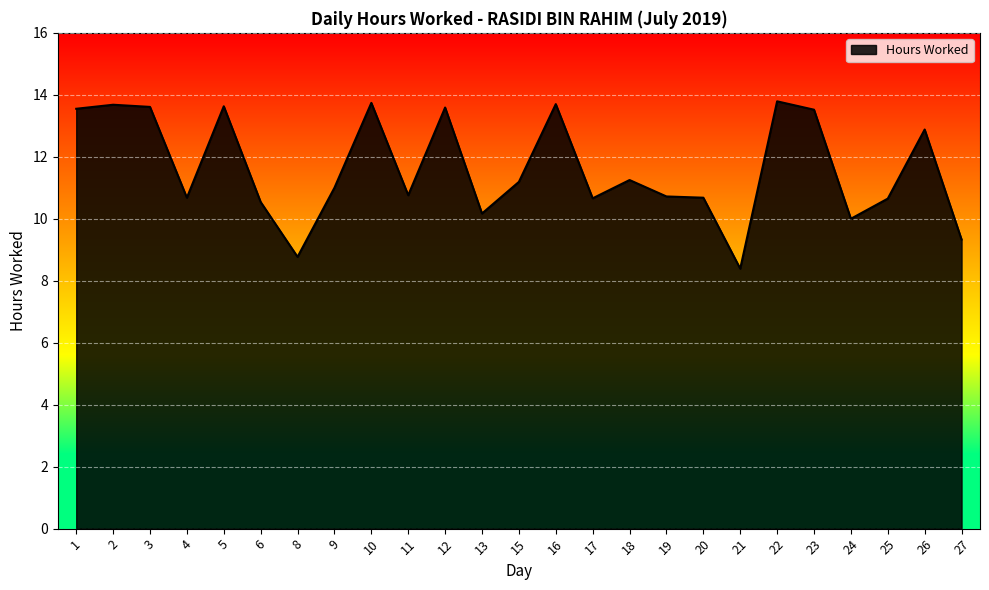

What is the difference between the maximum and minimum values?

5.4